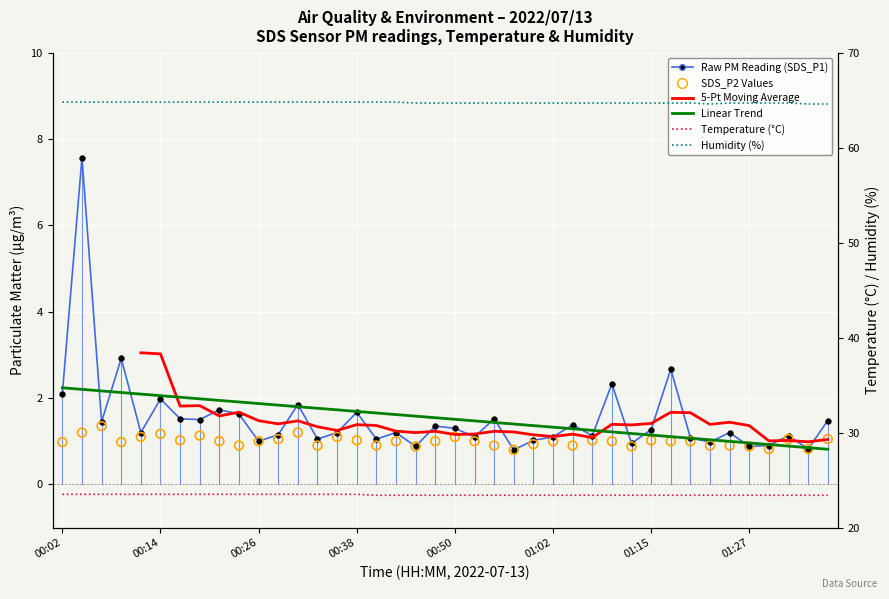

Is the value of 5-Pt Moving Average at 01:02 greater than the value of SDS_P2 Values at 00:50?

Yes